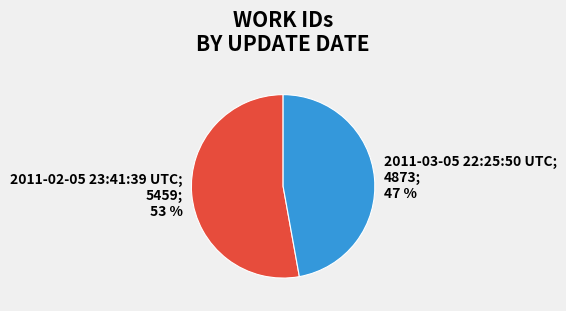

To the nearest percent, what is the difference between the largest and smallest slice percentages?

6%